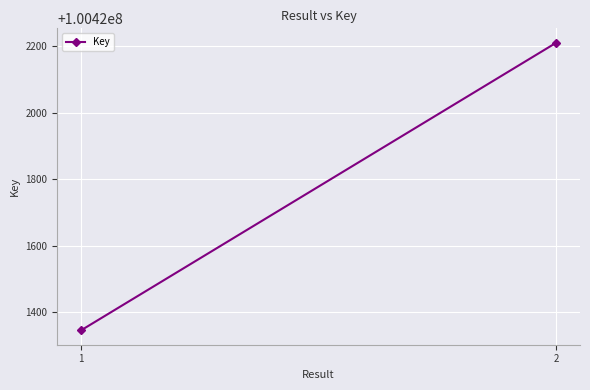

What is the value of the 2nd point from the left?

100422211